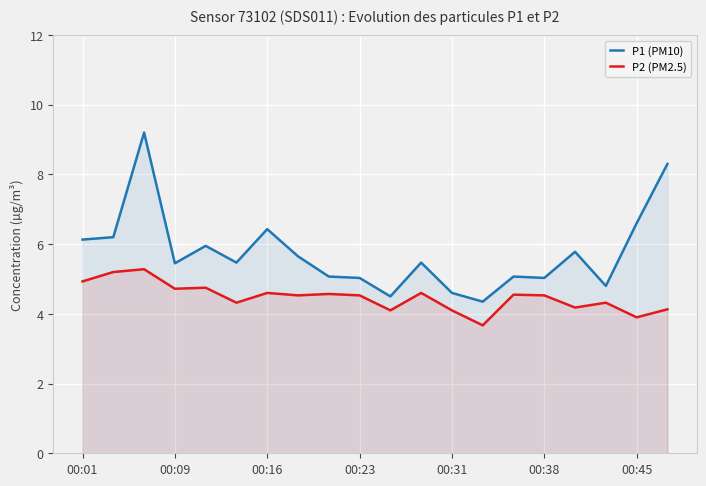

What is the maximum value shown in the chart?

9.2